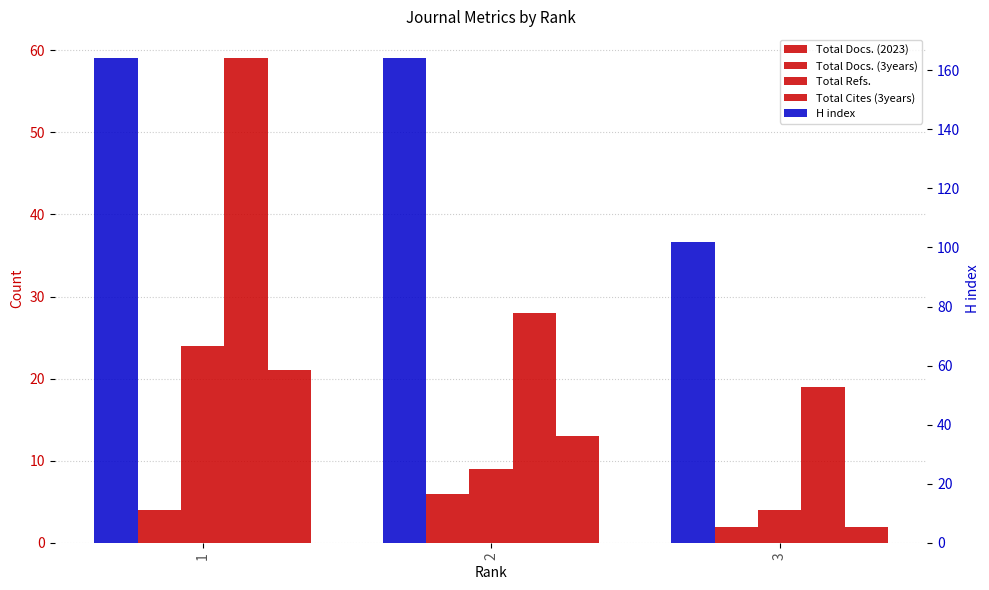

Where is Total Cites (3years) nearest to the value 11?

2